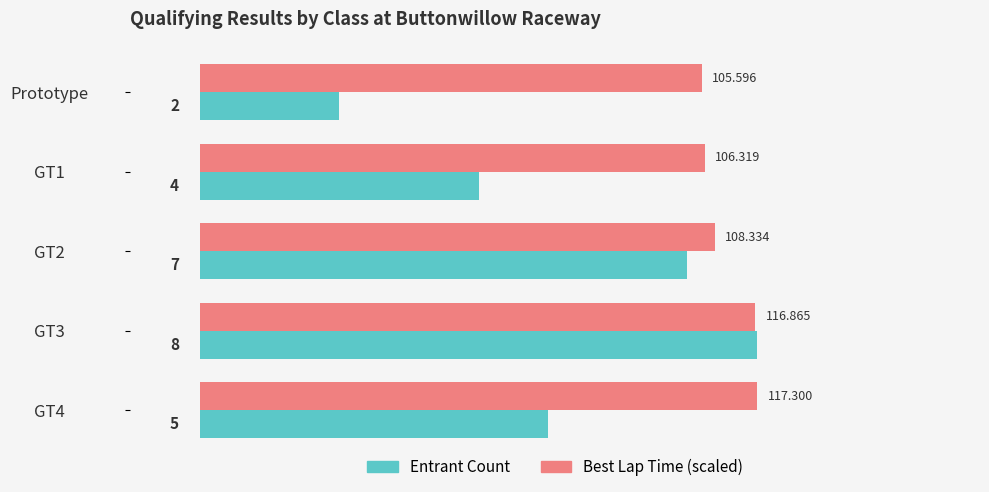

Where is Best Lap Time (scaled) nearest to the value 7?

Prototype